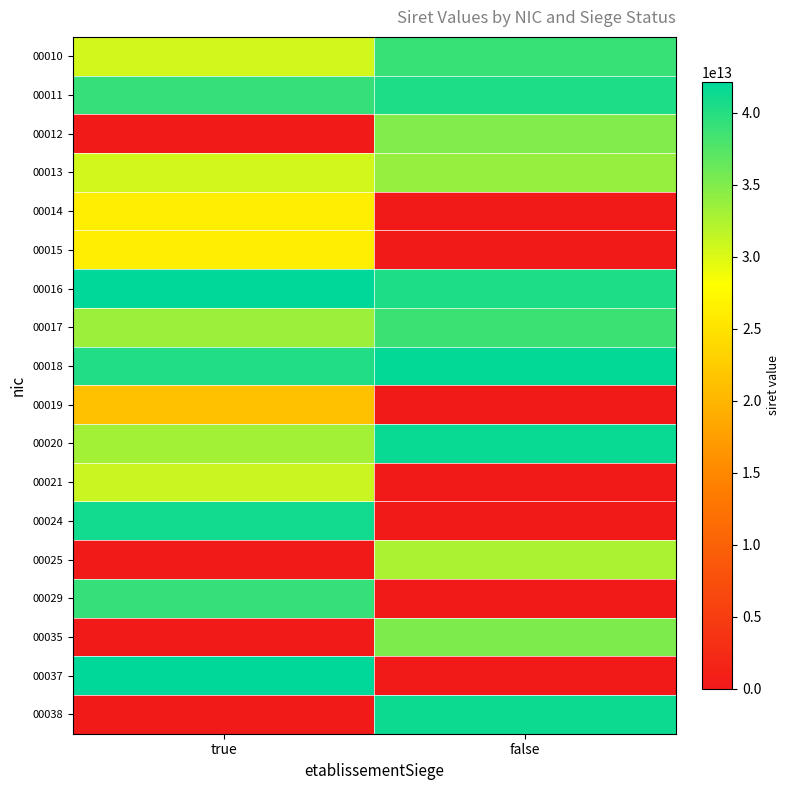

What is the greatest value displayed?

42147450300016